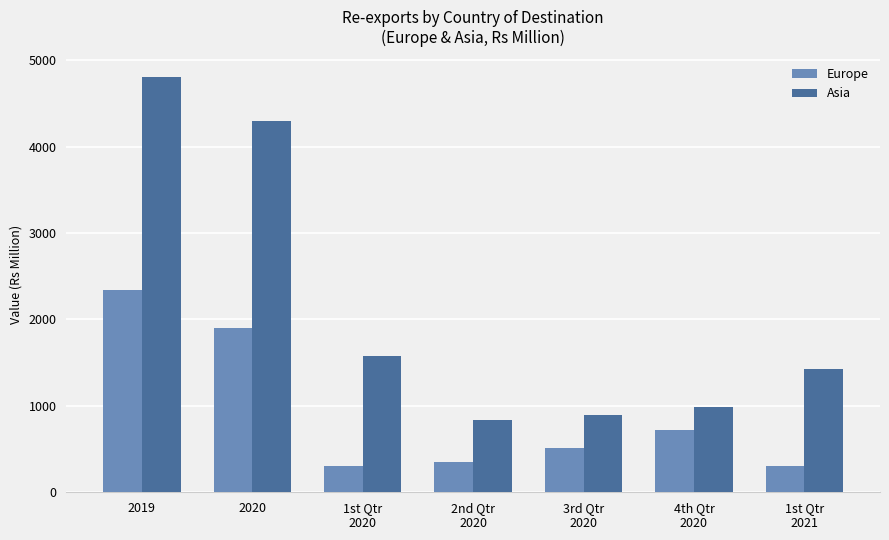

What are all the series names shown in the legend?

Europe, Asia